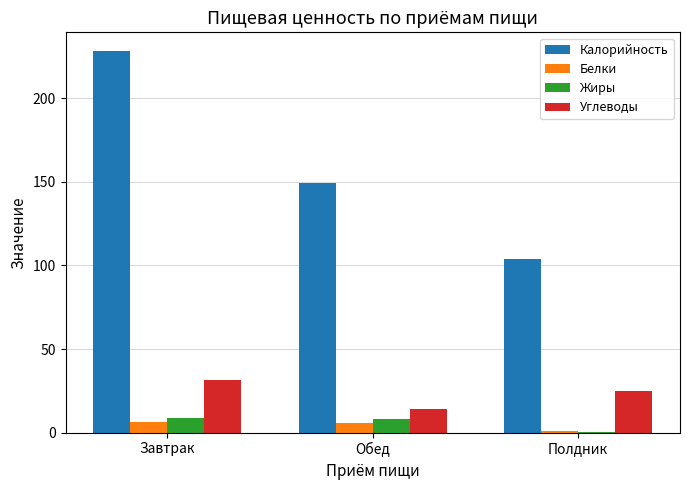

True or false: Углеводы has a value of 31.6 at Завтрак.

True